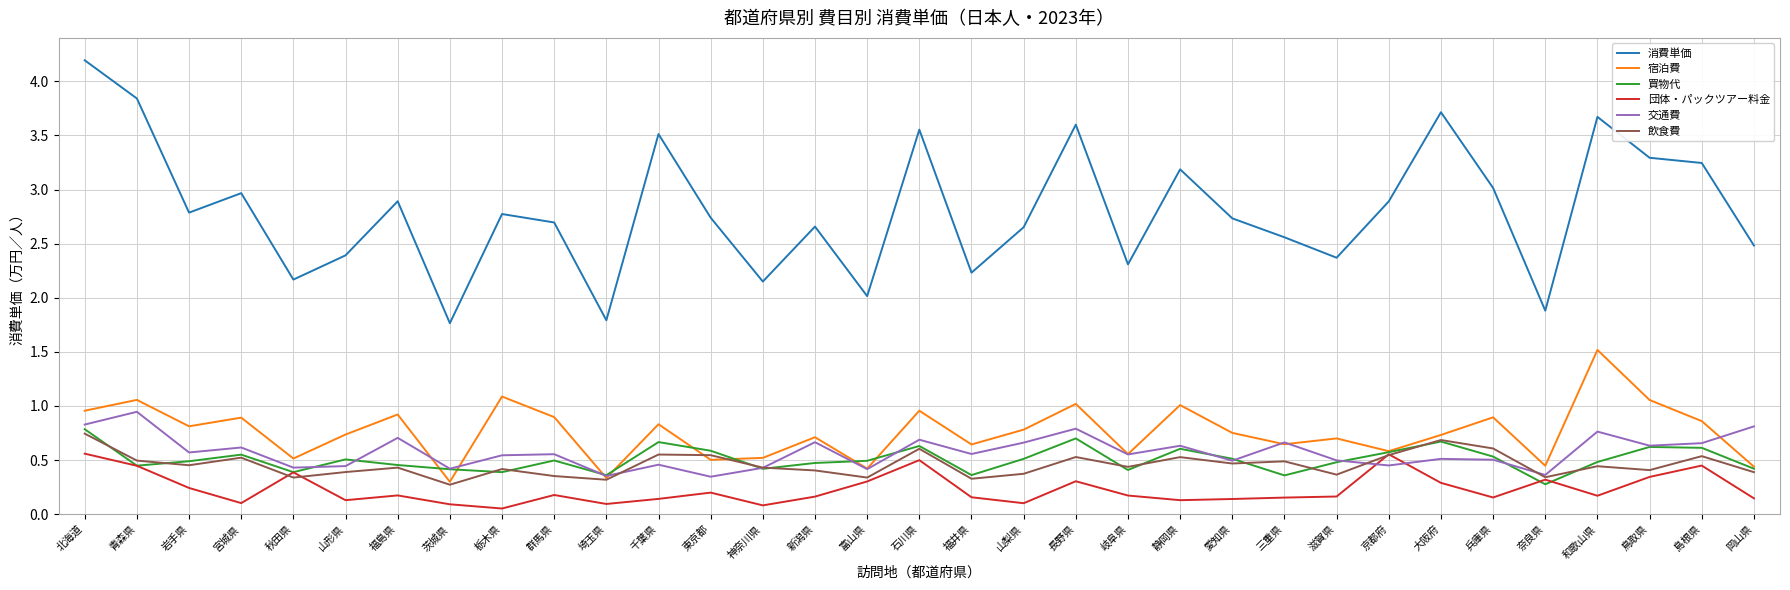

The 飲食費 series shows 0.5 at 青森県. True or false?

True